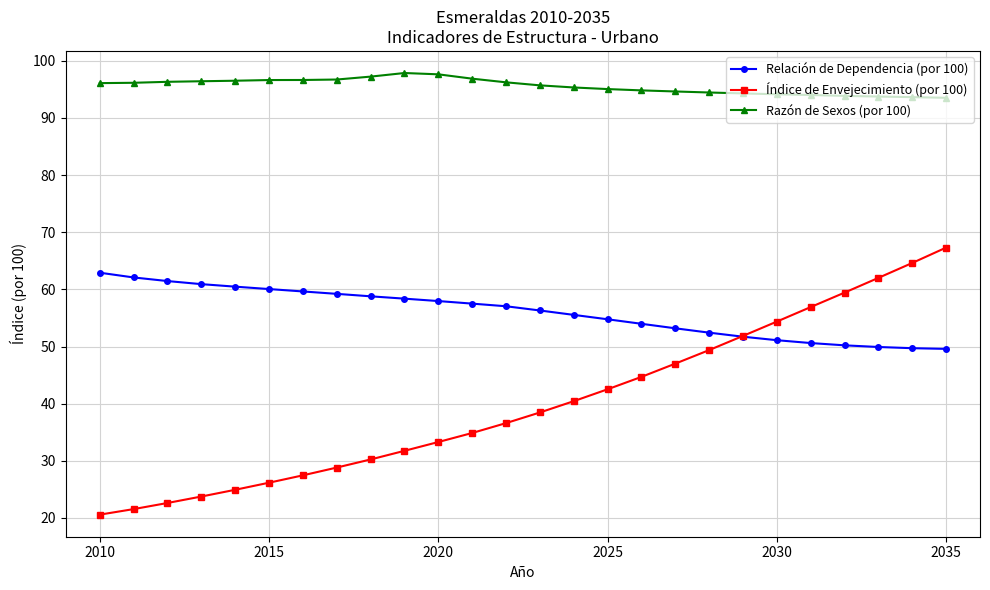

What is the sum of all Razón de Sexos (por 100) values?

2484.7